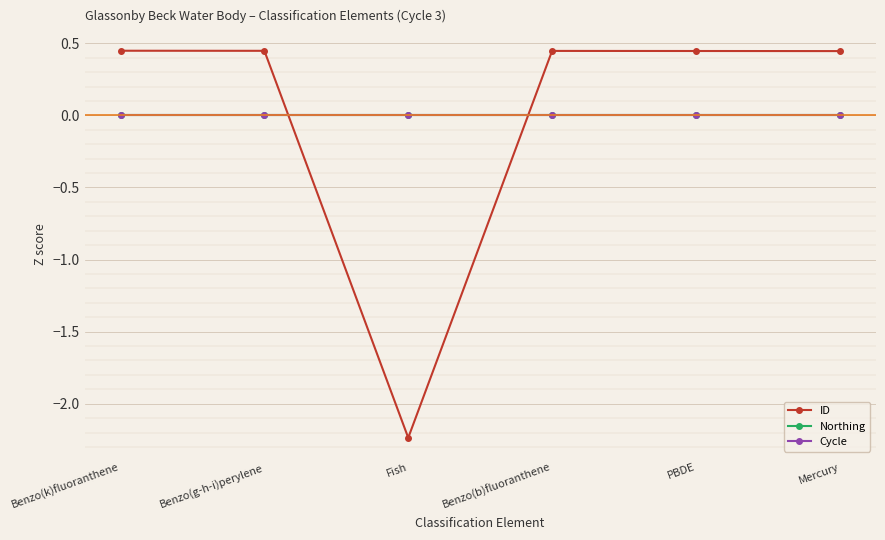

Which category has the lowest value in the Northing series?

Benzo(k)fluoranthene